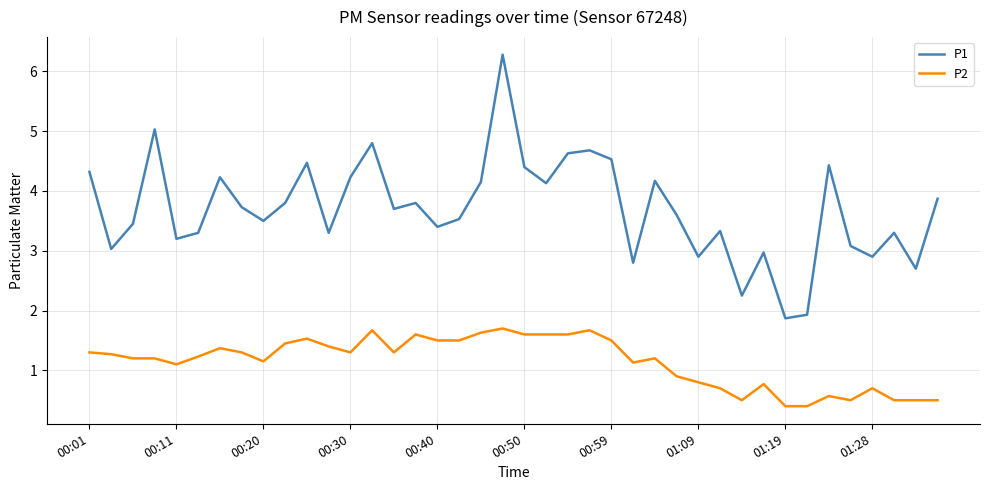

List the series in order of their overall mean, highest first.

P1, P2